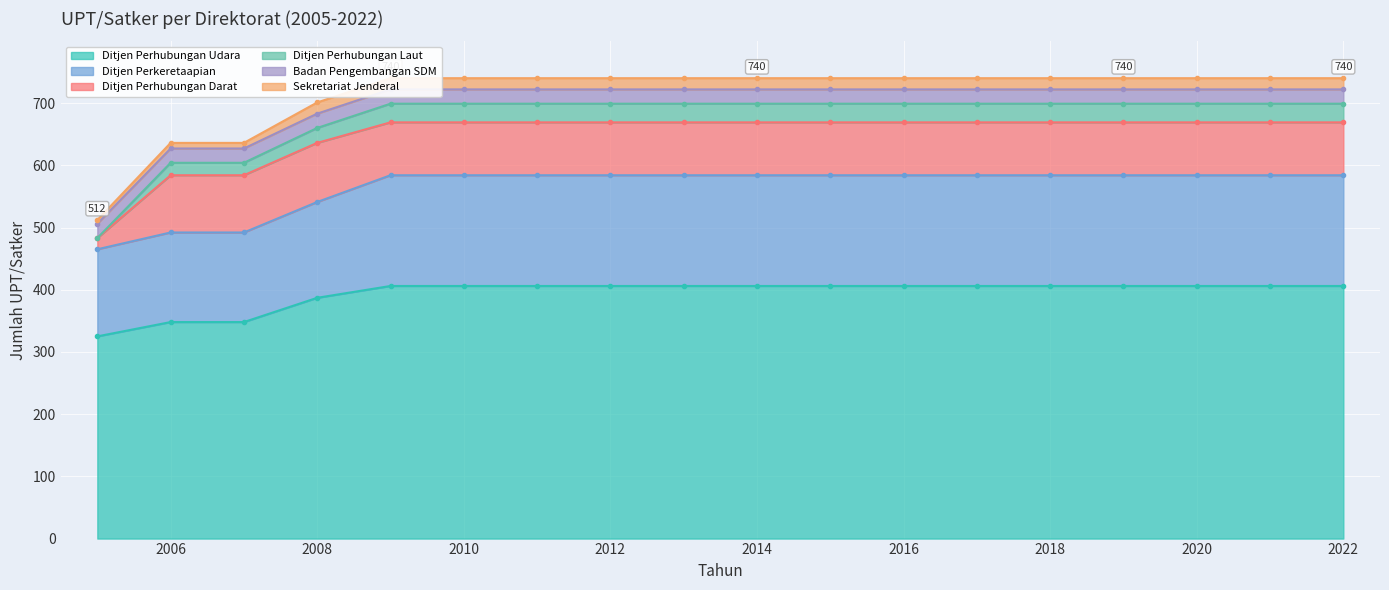

What is the minimum value for Ditjen Perhubungan Udara?

325